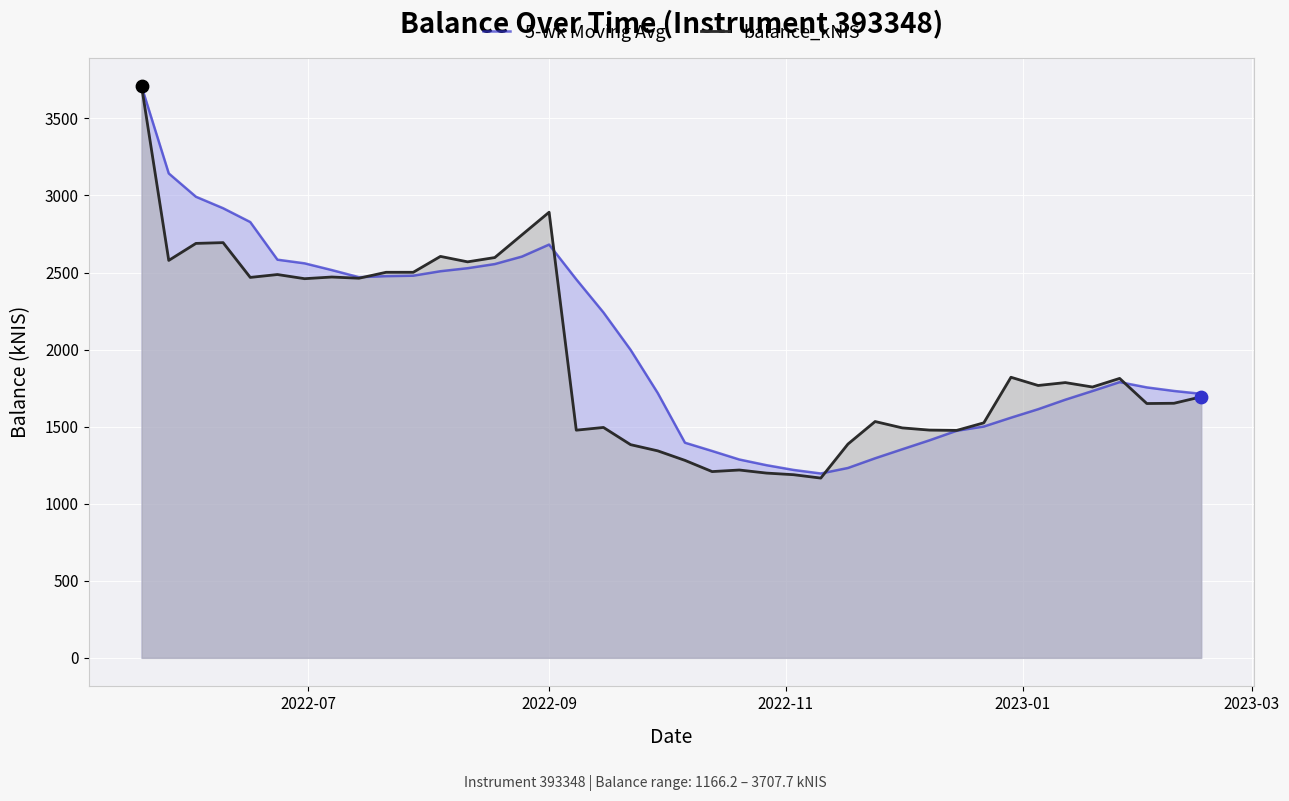

What is the maximum value for 5-wk Moving Avg?

3707.7